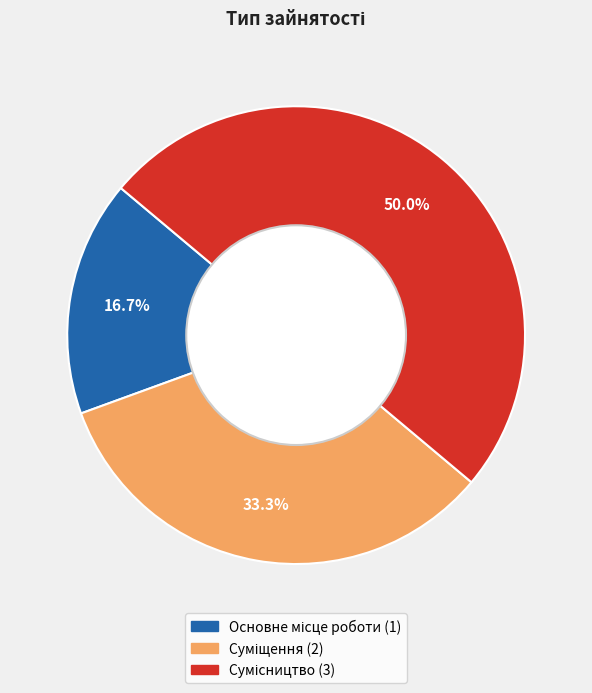

Combined, do Сумісництво and Основне місце роботи account for over 50%?

Yes